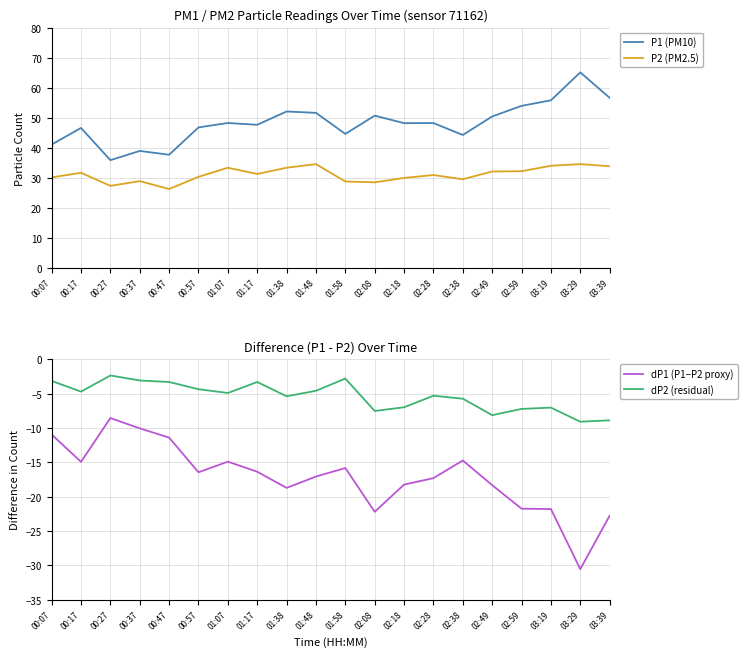

What are all the series names shown in the legend?

P1 (PM10), P2 (PM2.5), dP1 (P1−P2 proxy), dP2 (residual)